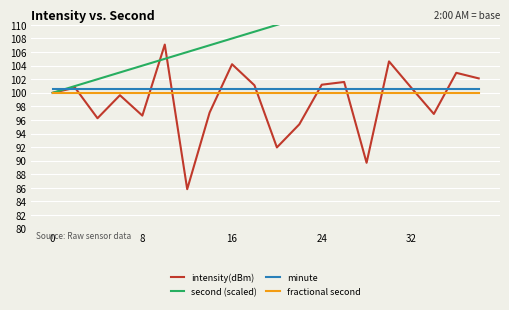

Between 15 and 18, which is larger?

15